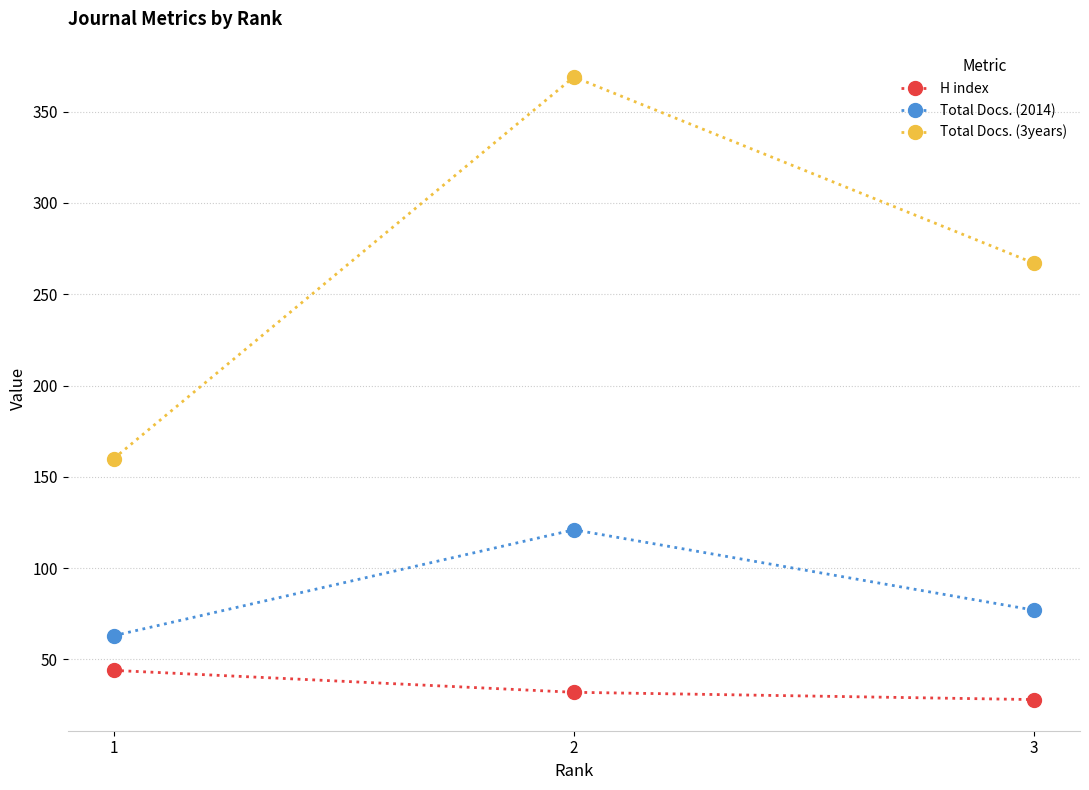

How many lines are shown in the chart?

3